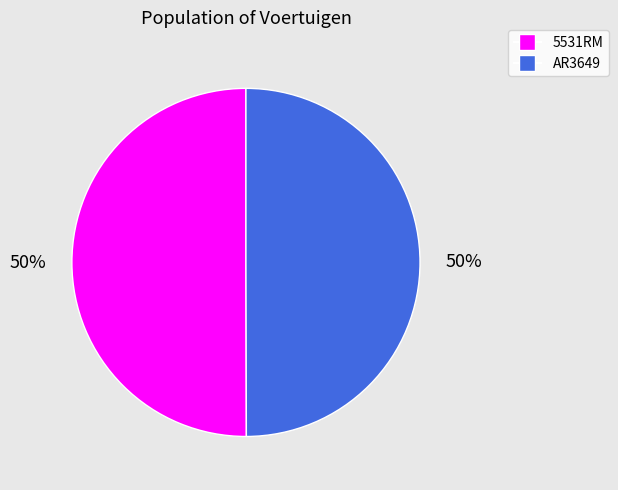

The AR3649 slice represents 38% of the pie. True or false?

False